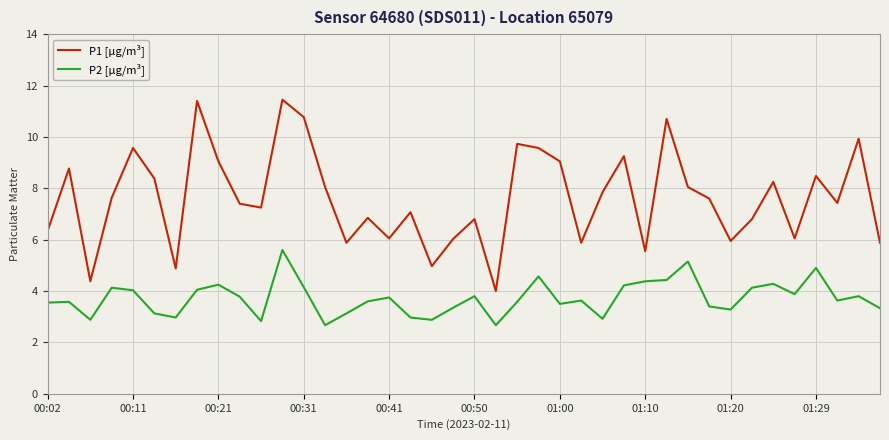

Which series has the widest spread of values?

P1 [µg/m³]